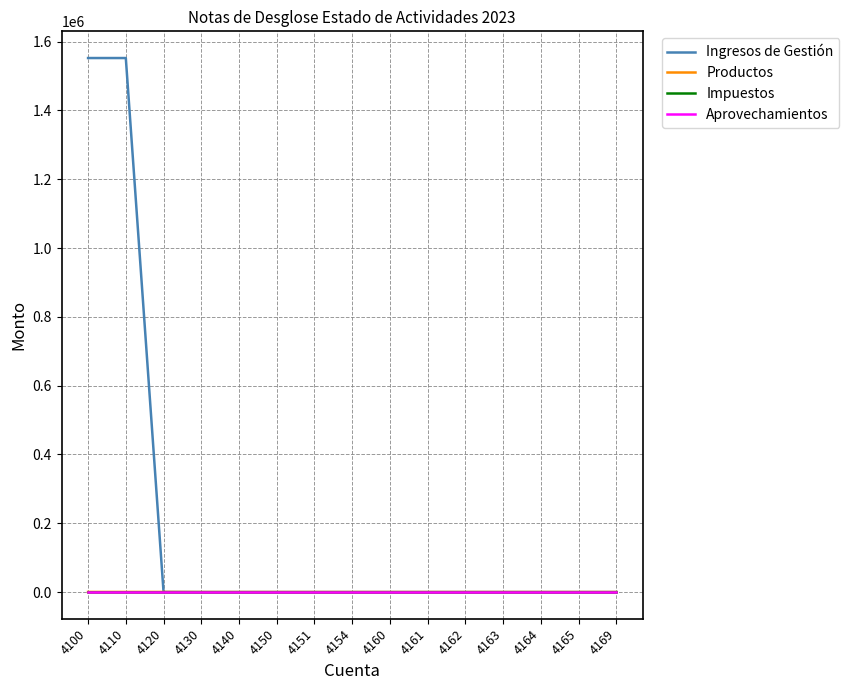

Is this an area chart (filled region under the line)?

No